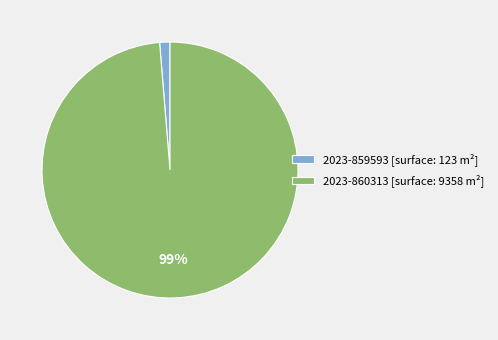

Which category has the biggest portion of the pie?

2023-860313 [surface: 9358 m²]